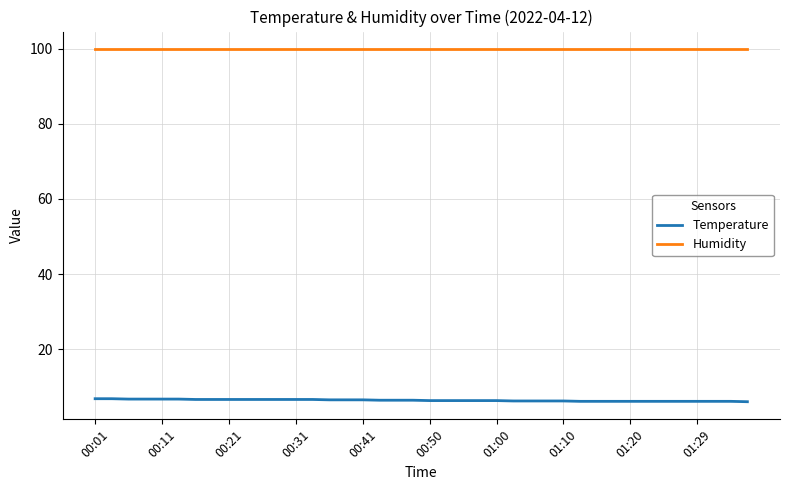

Rank the series by their average value, from highest to lowest.

Humidity, Temperature